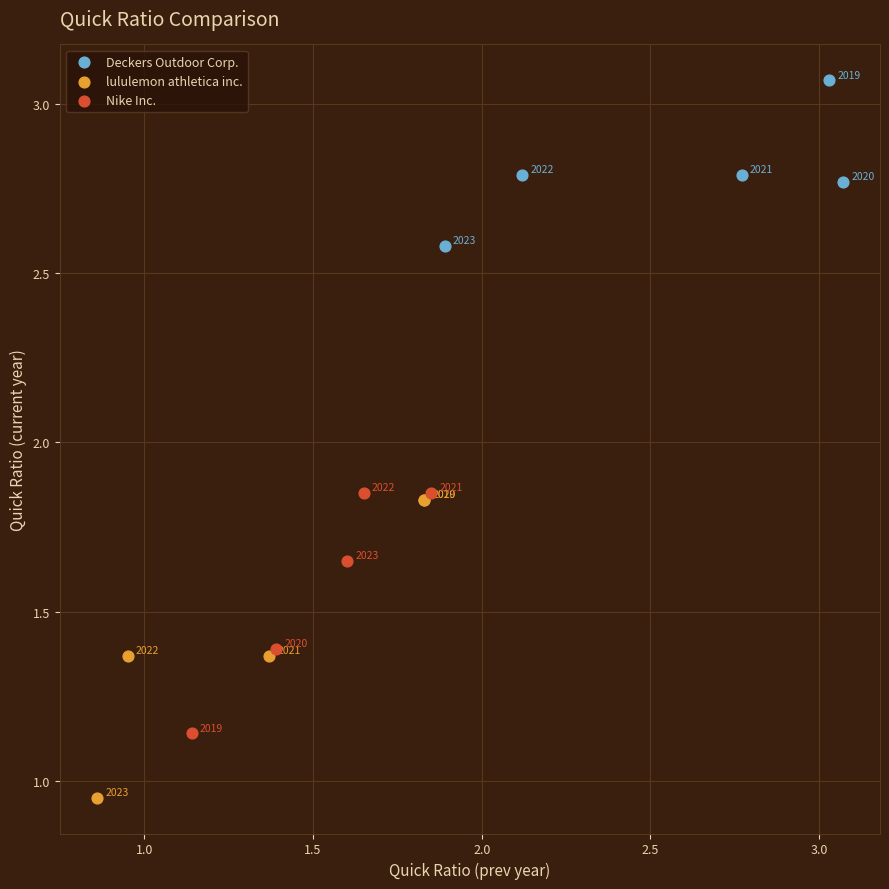

Which series contains the lowest Y value?

lululemon athletica inc.